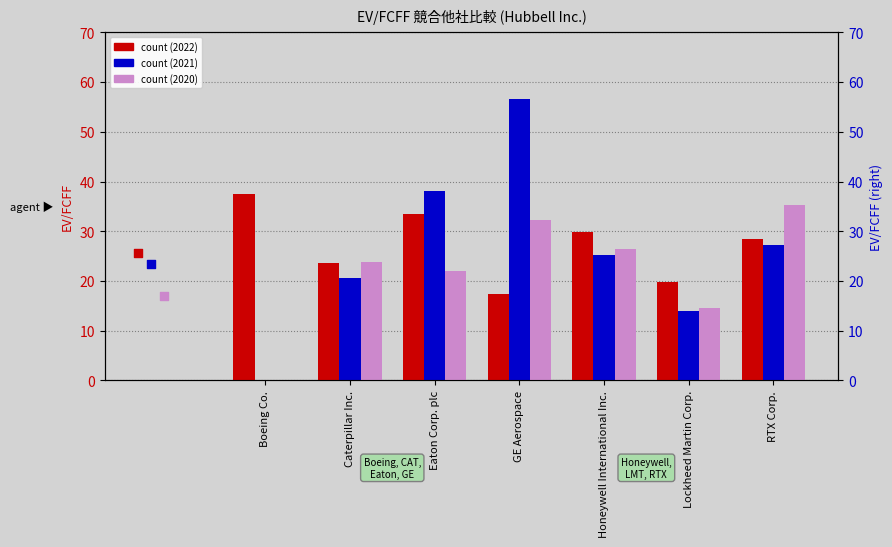

Which series reaches the minimum Y coordinate?

2021-12-31